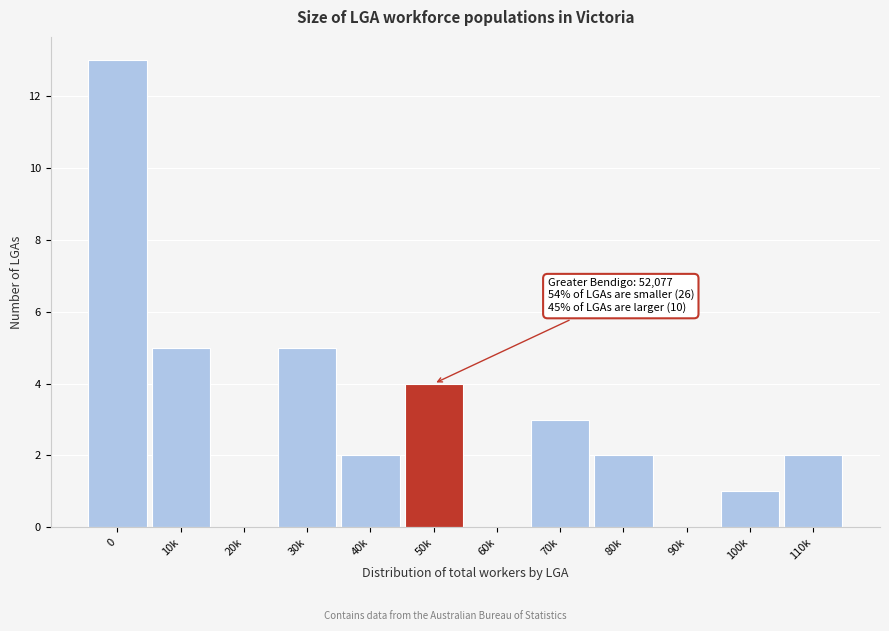

Reading right to left, list all the values displayed in this chart.

110k=2	100k=1	90k=0	80k=2	70k=3	60k=0	50k=4	40k=2	30k=5	20k=0	10k=5	0=13